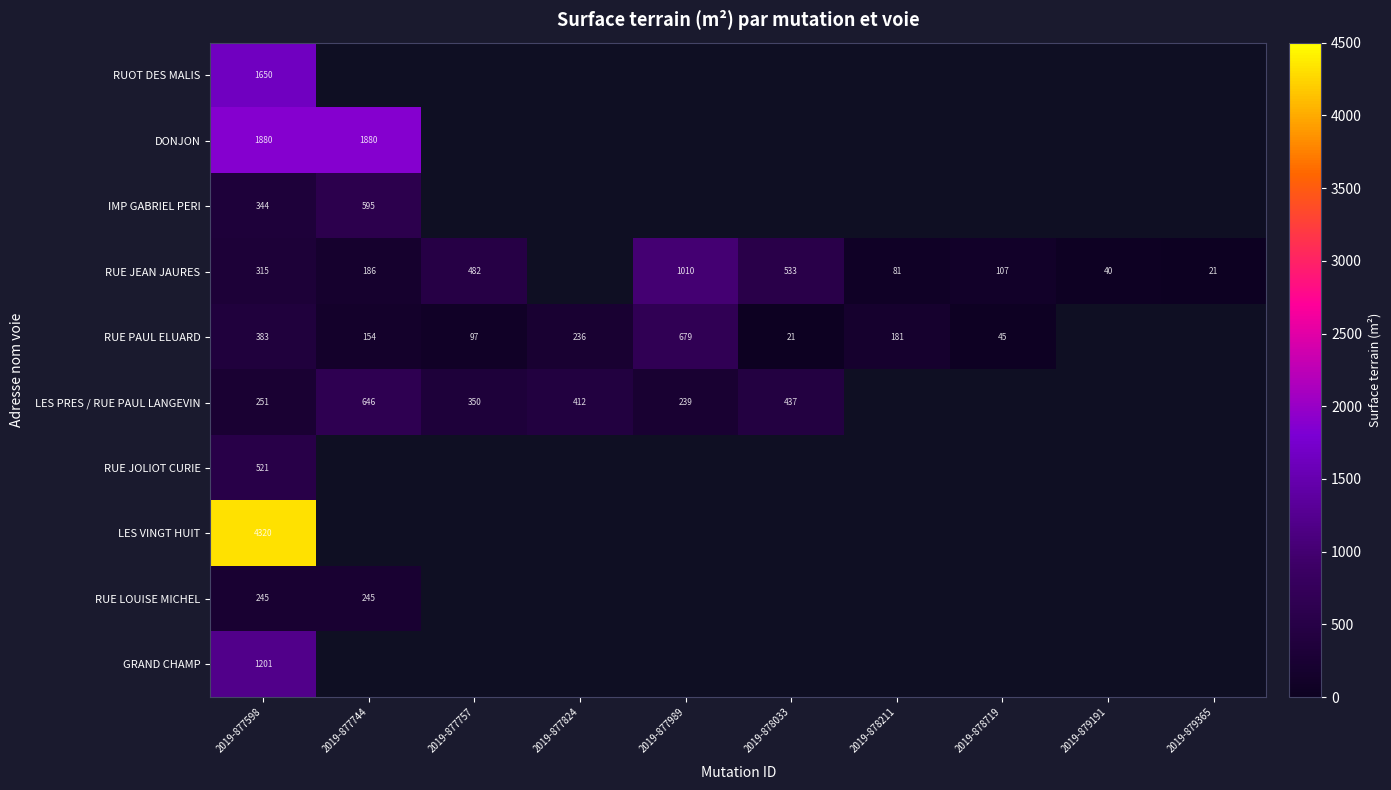

What is the minimum value shown in the chart?

21.0